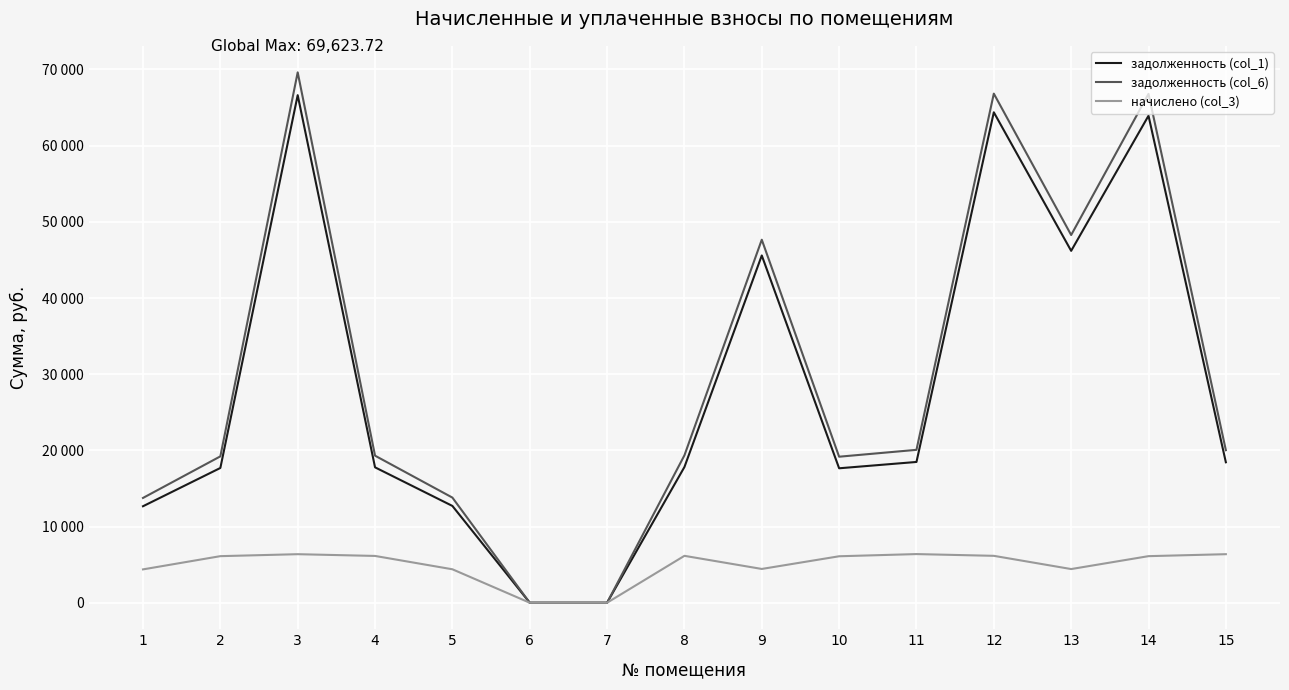

Does the chart display data point markers on the line(s)?

No